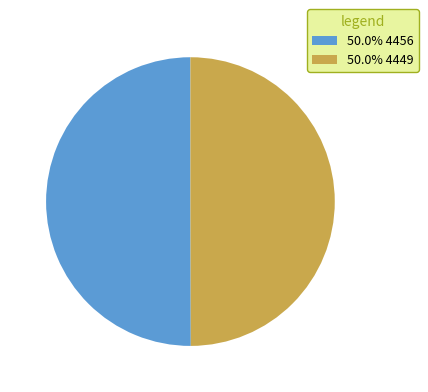

What is the ratio of the value at 50.0% 4456 to the value at 50.0% 4449?

1.0